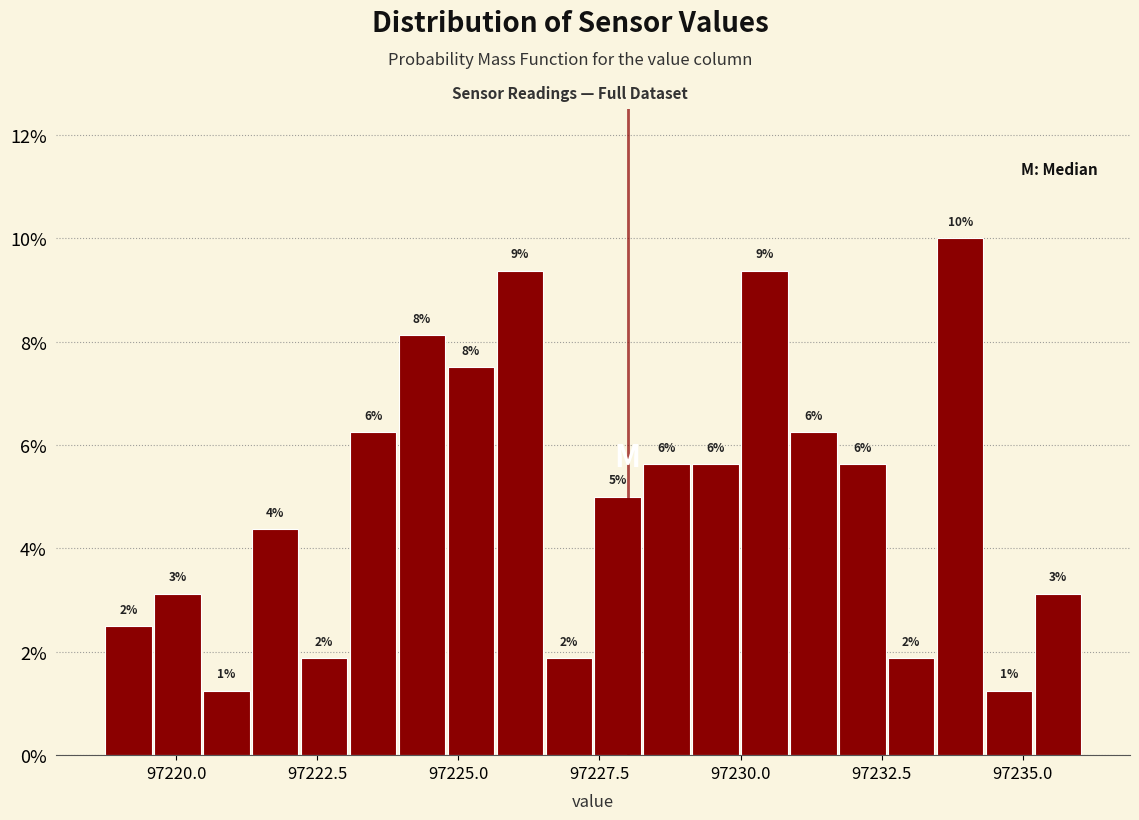

Around what value on the x-axis is the tallest bar? Give the approximate position of its centre, as read against the axis.

97234.0